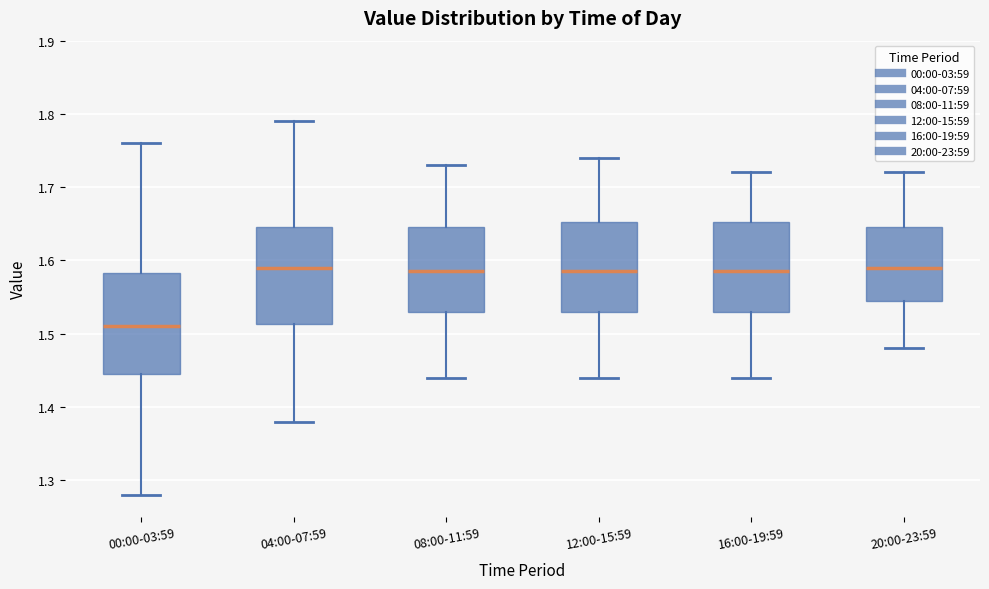

Where does the lower whisker of the box for 00:00-03:59 end on the y-axis? The values are not printed on the chart, so give them approximately, as read against the axis.

1.28